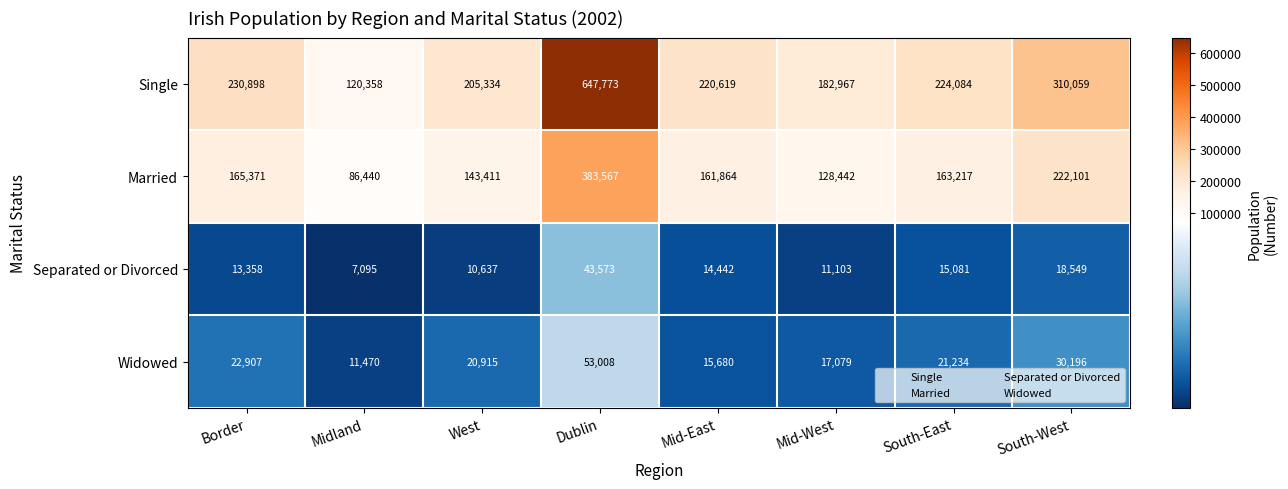

What is the average value of the Separated or Divorced series?

16730